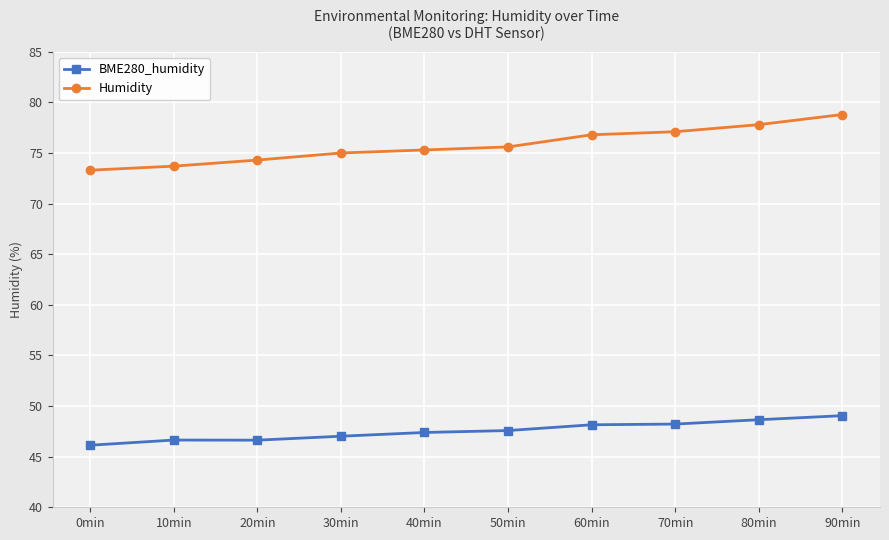

What is the label of the 2nd point from the right?

80min